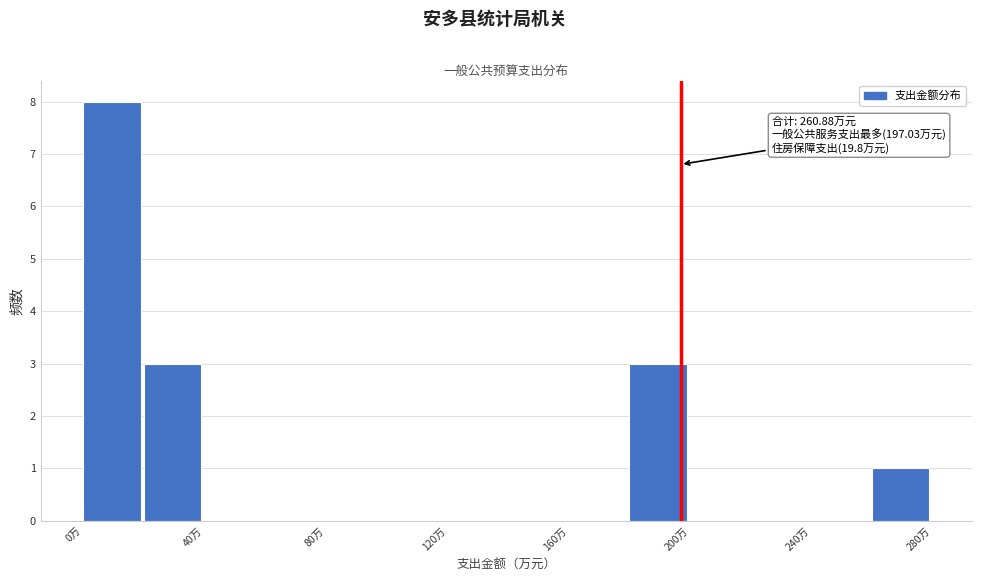

Which range on the x-axis has the tallest bar?

0 to 20